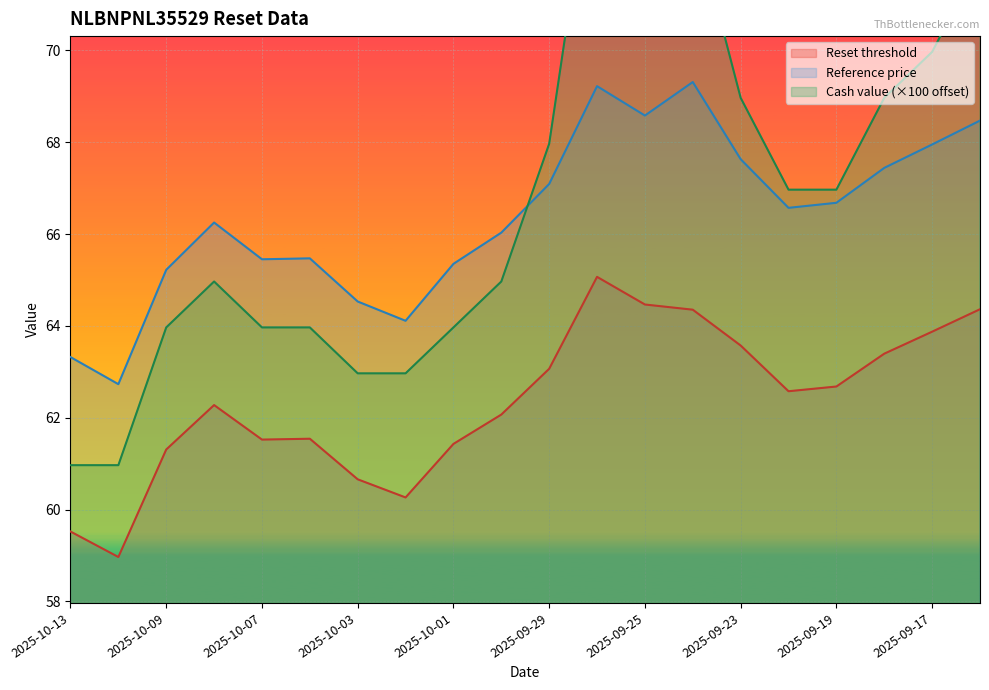

The Reset threshold series shows 60.7 at 2025-10-03. True or false?

True